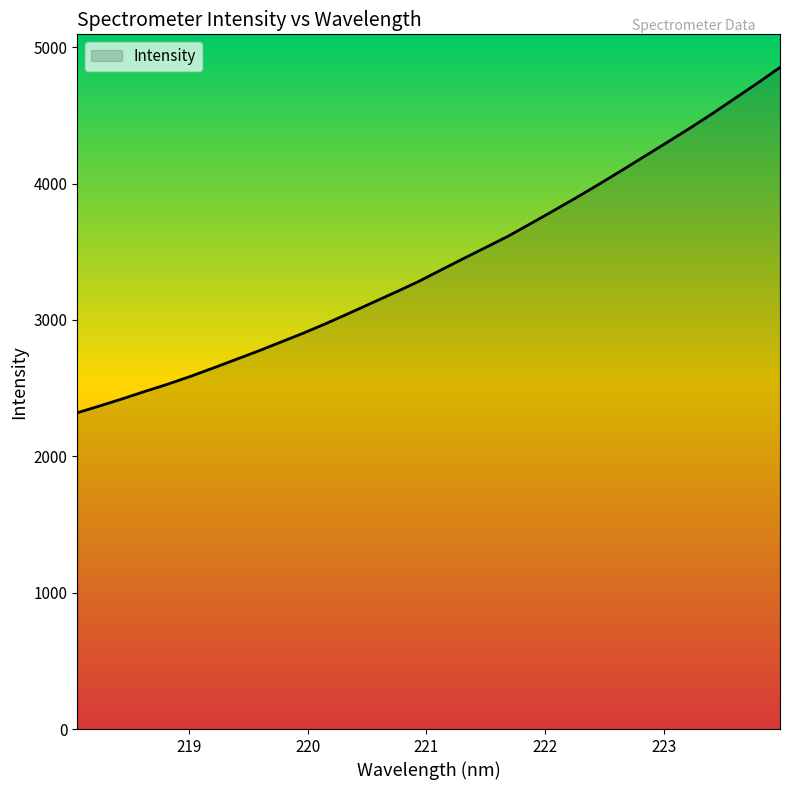

What is the maximum value shown in the chart?

4851.5